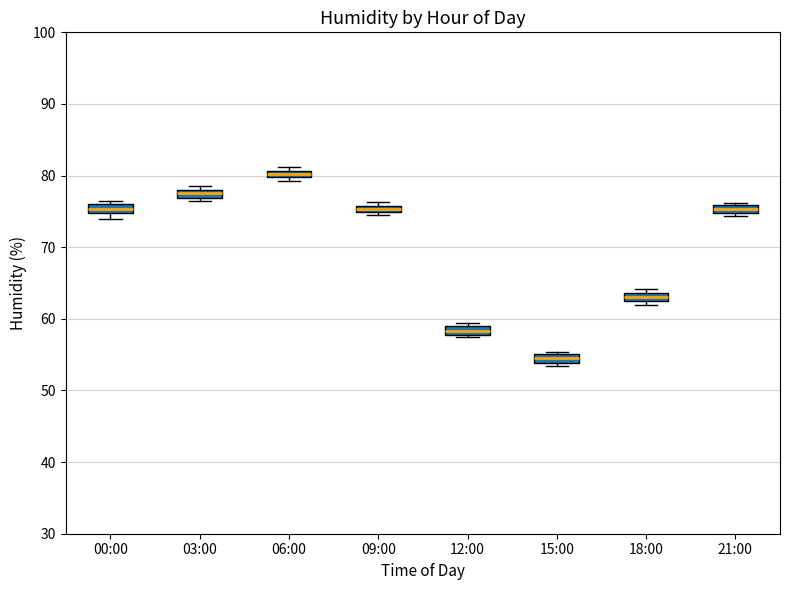

Which box's median line is the lowest?

15:00